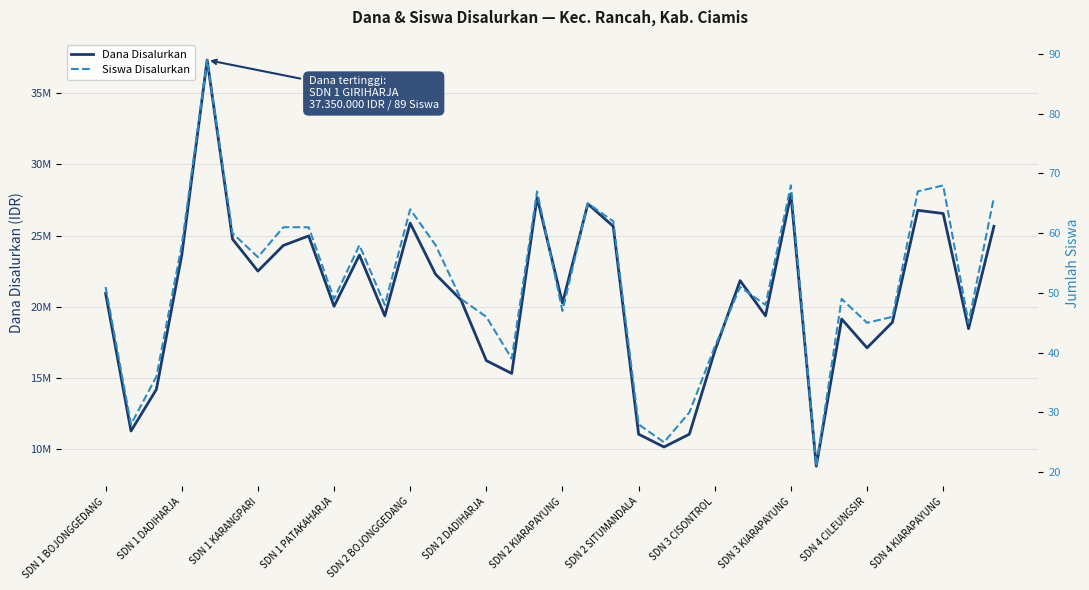

How many interior local valleys does the Dana Disalurkan series have?

11